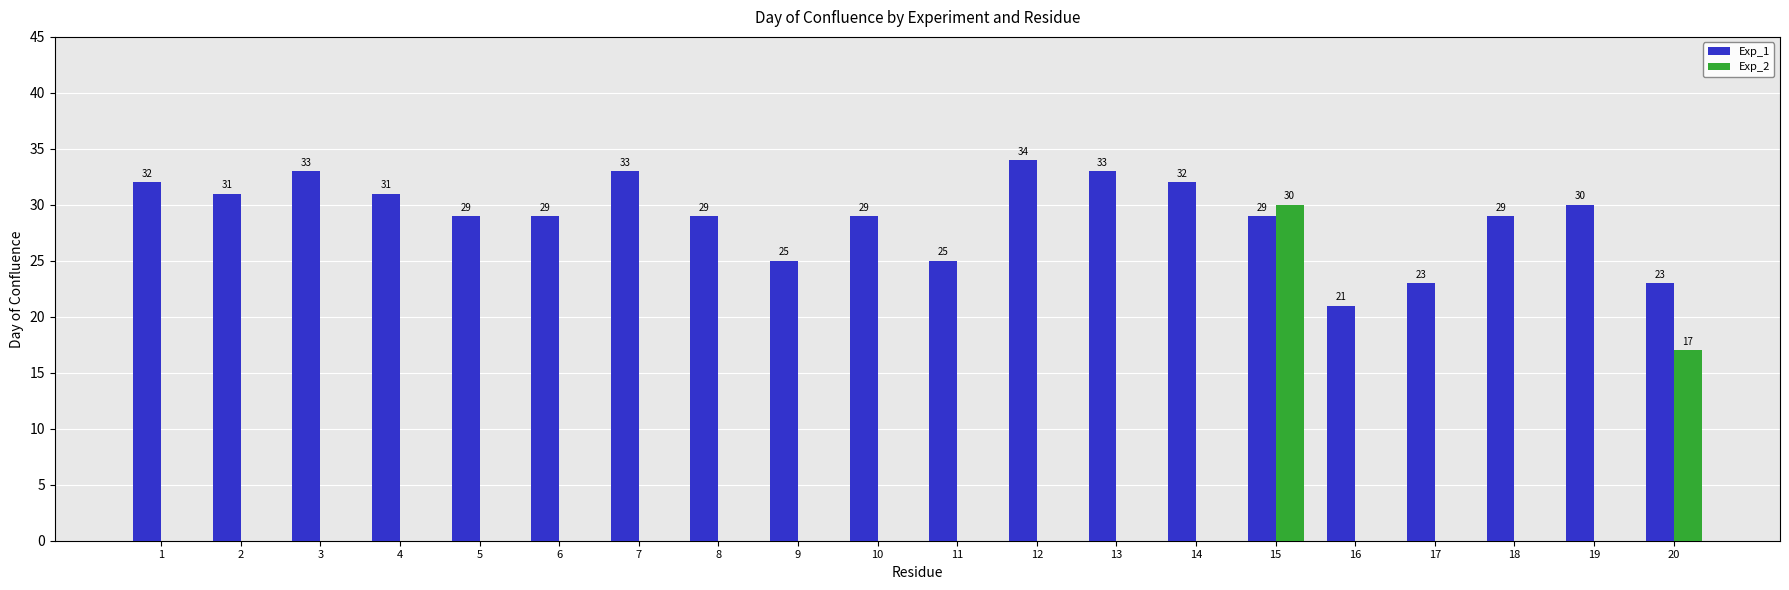

How many data points are above 29?

9